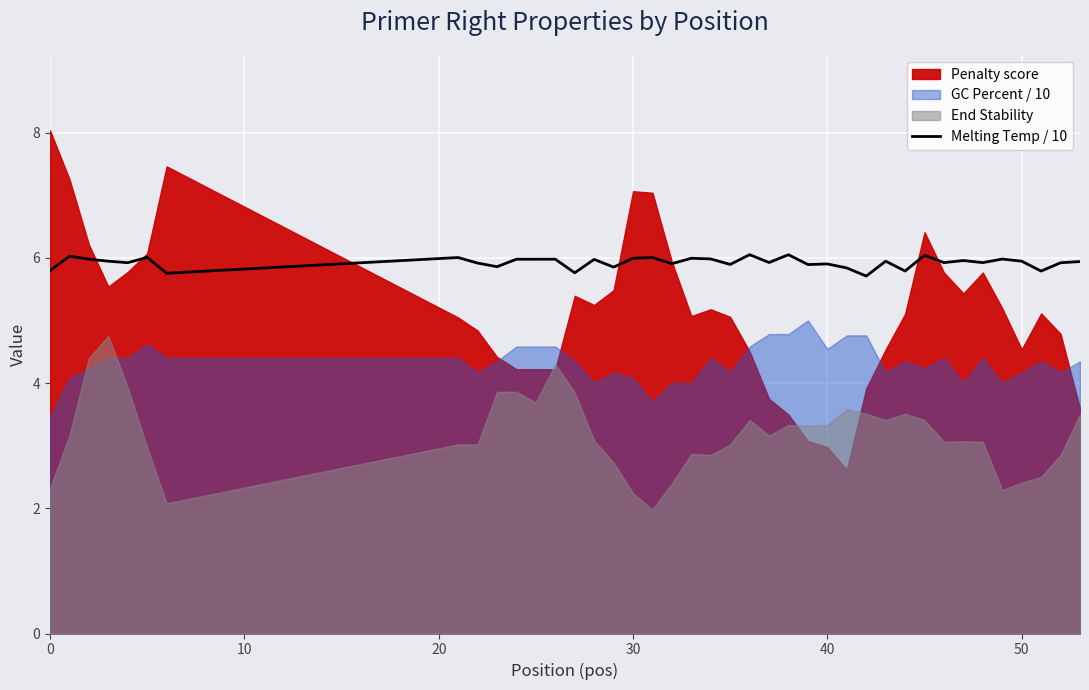

What is the lowest value of the Melting Temp / 10 series?

5.7